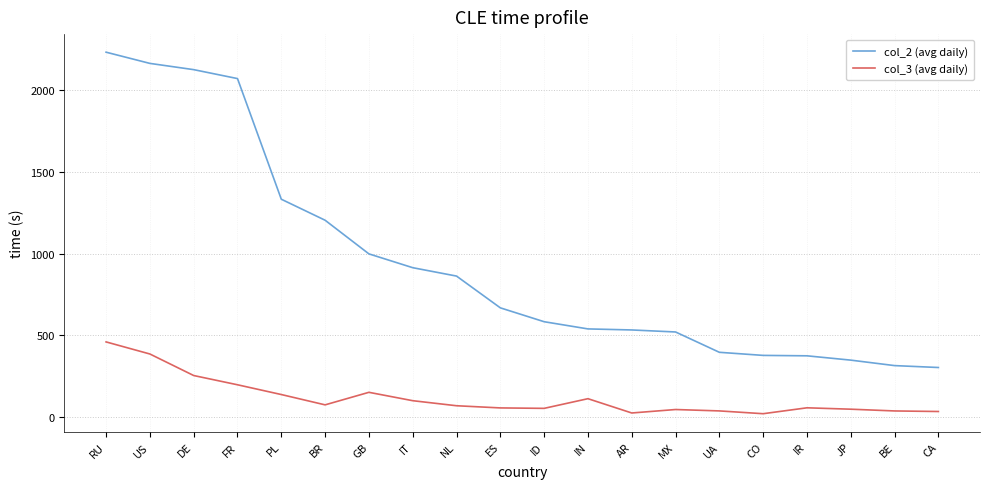

What is the difference between the col_3 (avg daily) values at IR and US?

329.1